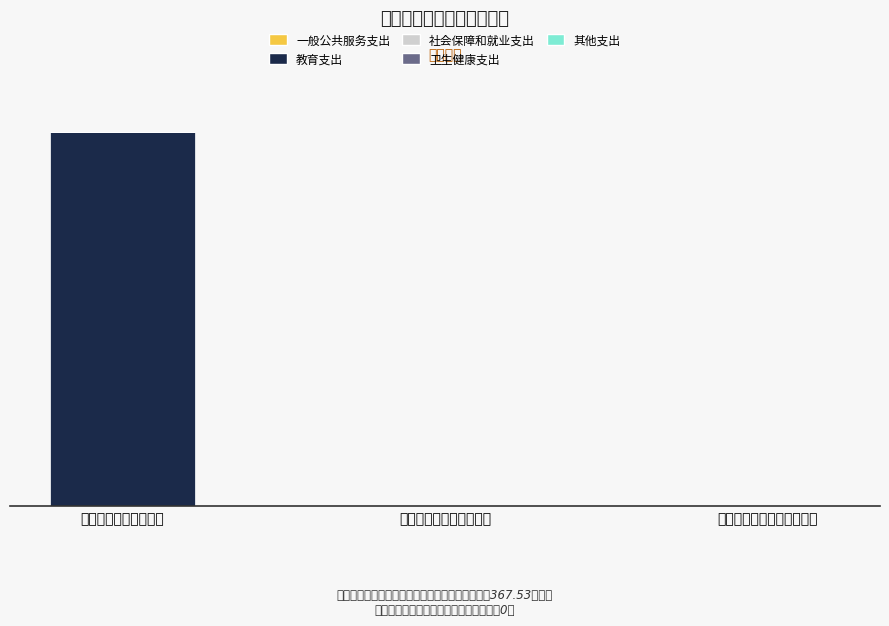

What is the label of the 2nd bar from the right?

政府性基金预算财政拨款